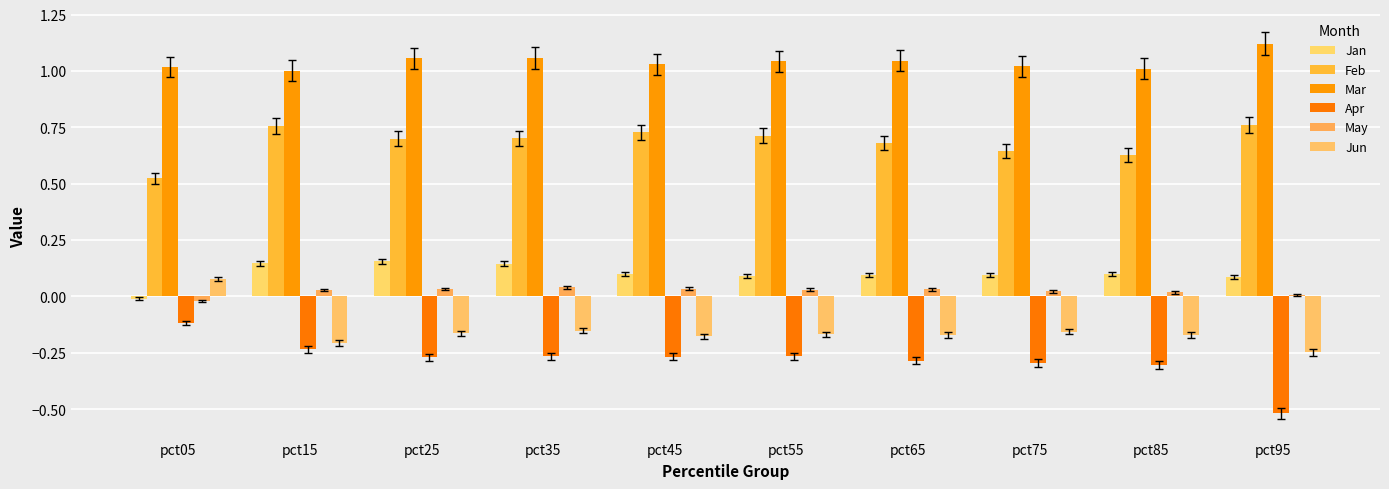

How many bars are there in total?

60